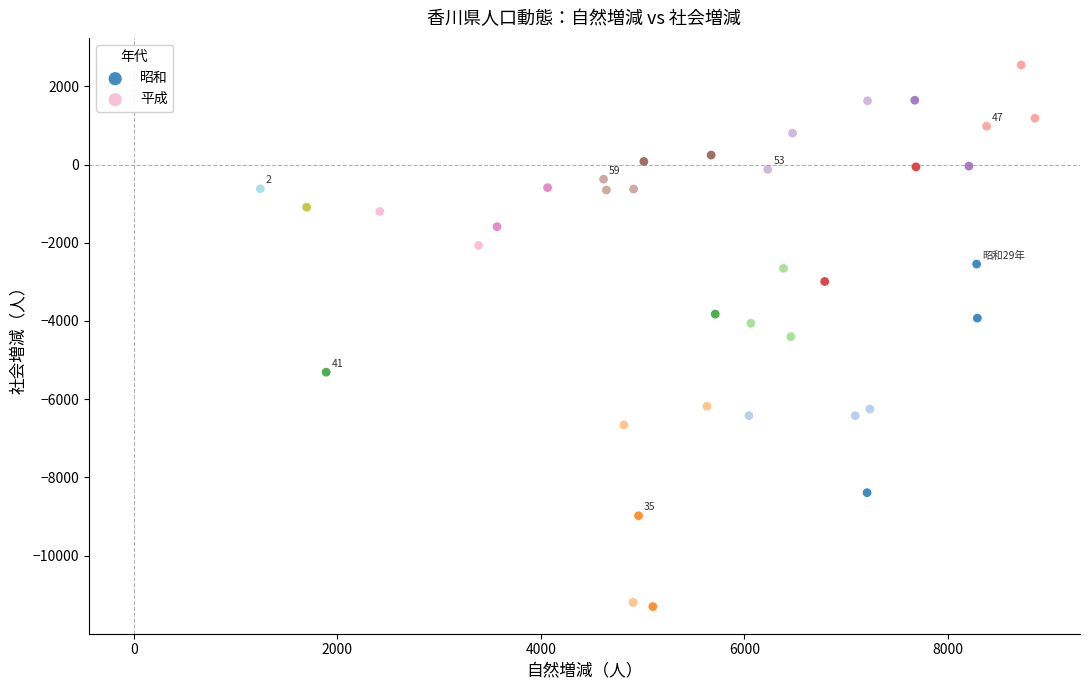

What are all the series names shown in the legend?

昭和, 平成